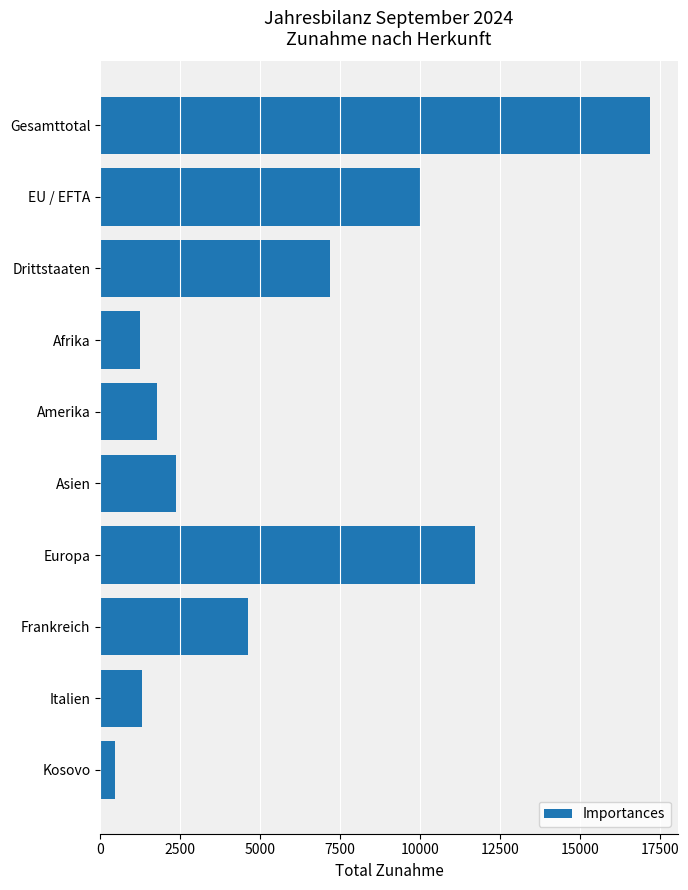

What is the sum of the values at Drittstaaten and Asien?

9566